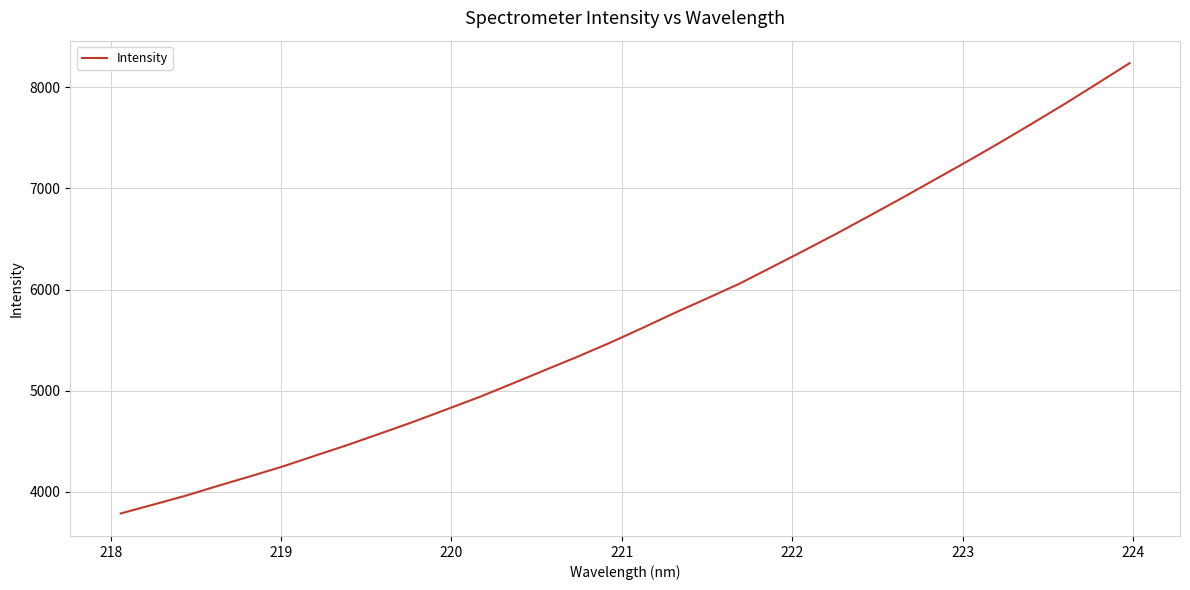

What is the smallest value displayed?

3787.0